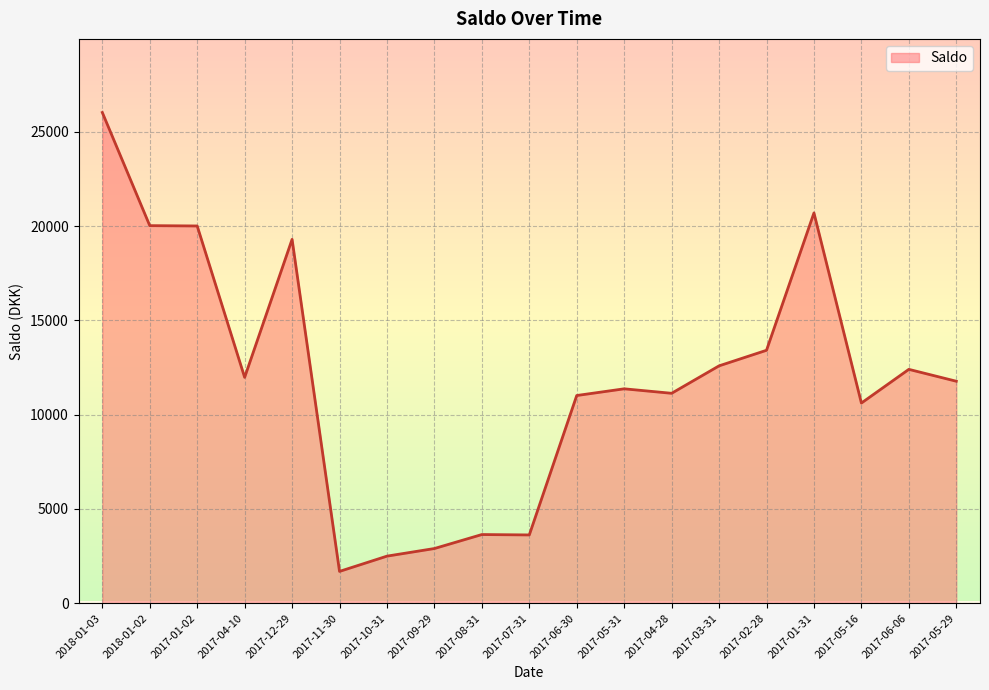

What is the difference between the maximum and minimum values?

24334.9